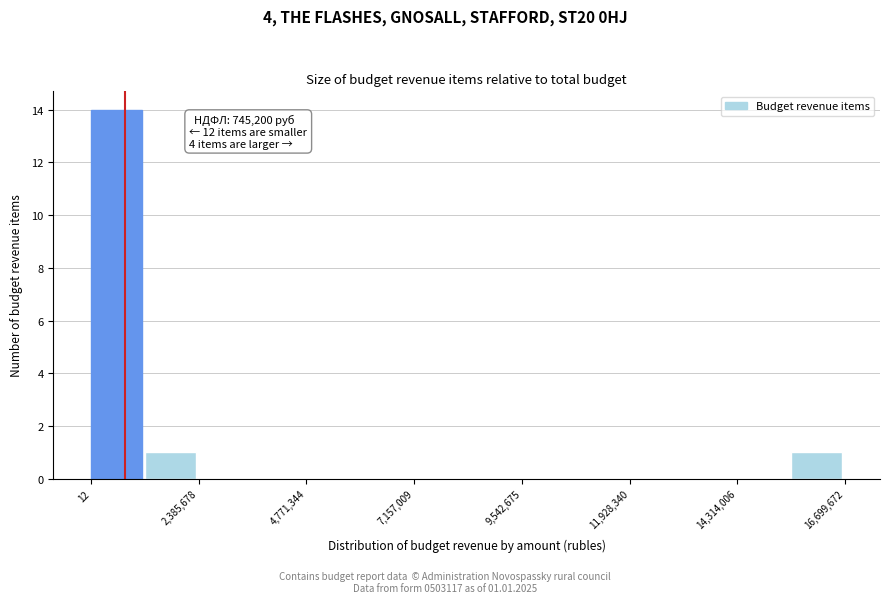

Read against the x-axis, roughly where is the centre of the tallest bar?

500000